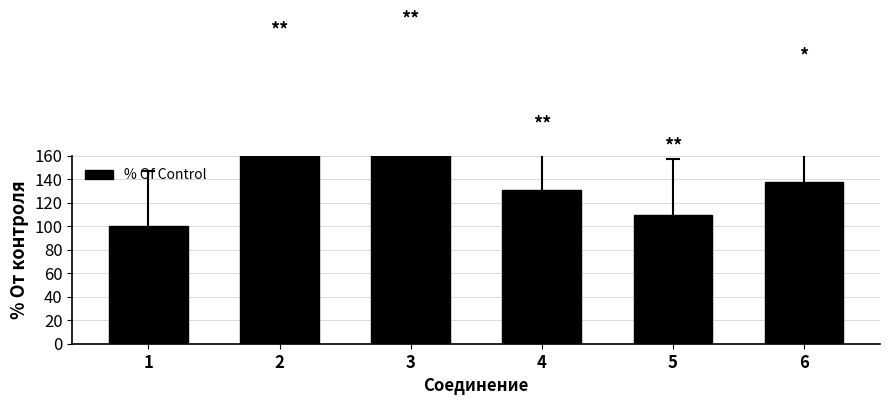

What is the difference between the maximum and second lowest values?

75.0